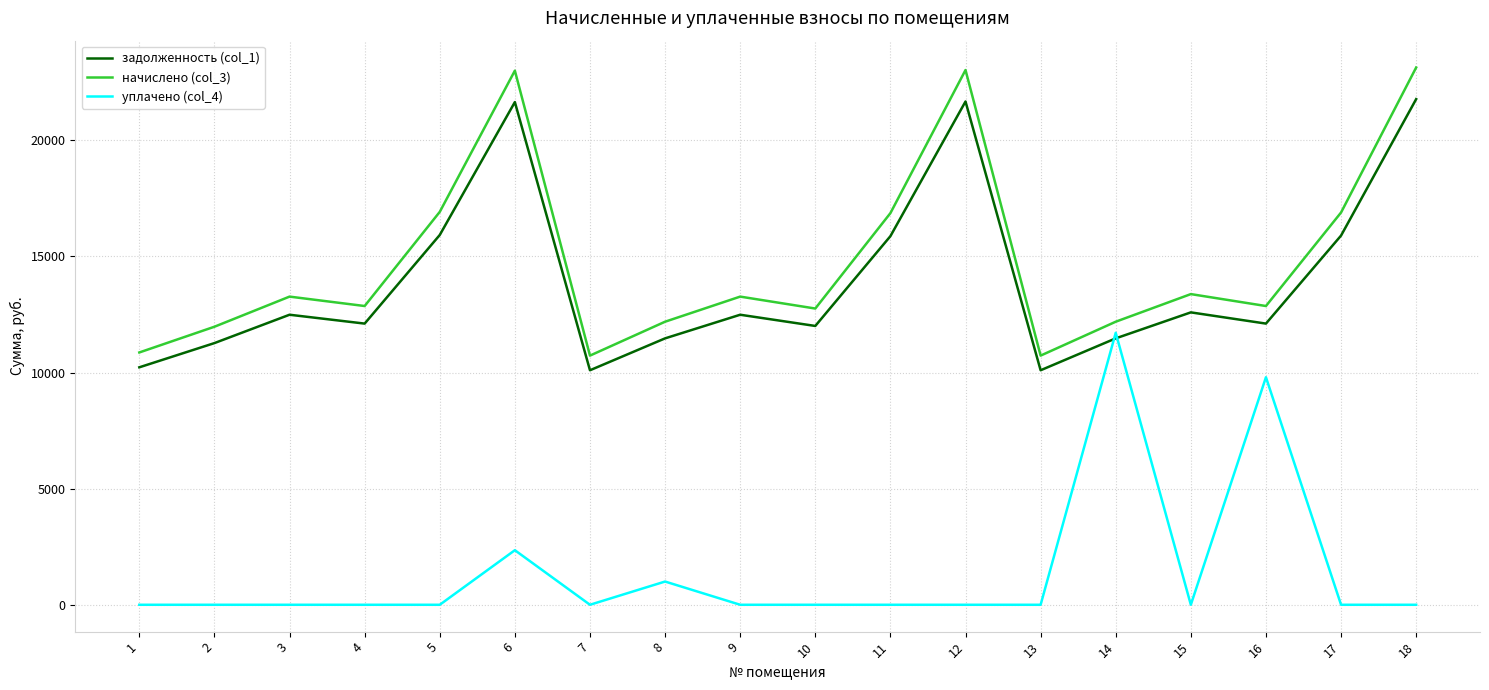

True or false: задолженность (col_1) has a value of 21649.4 at 6.

True